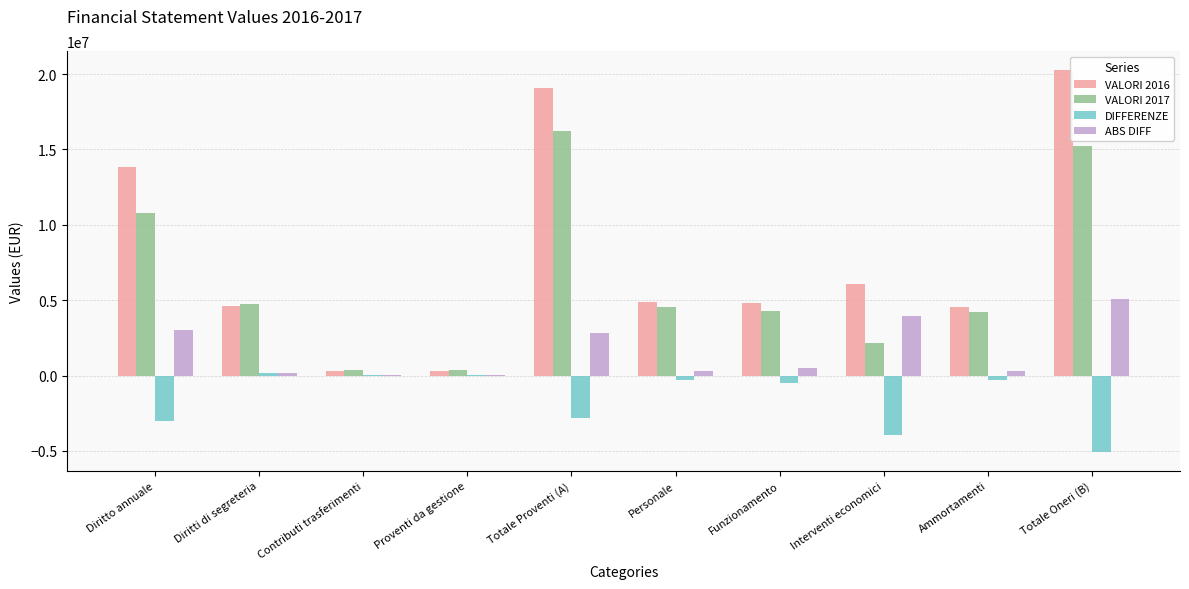

Count the number of categories in the chart.

10